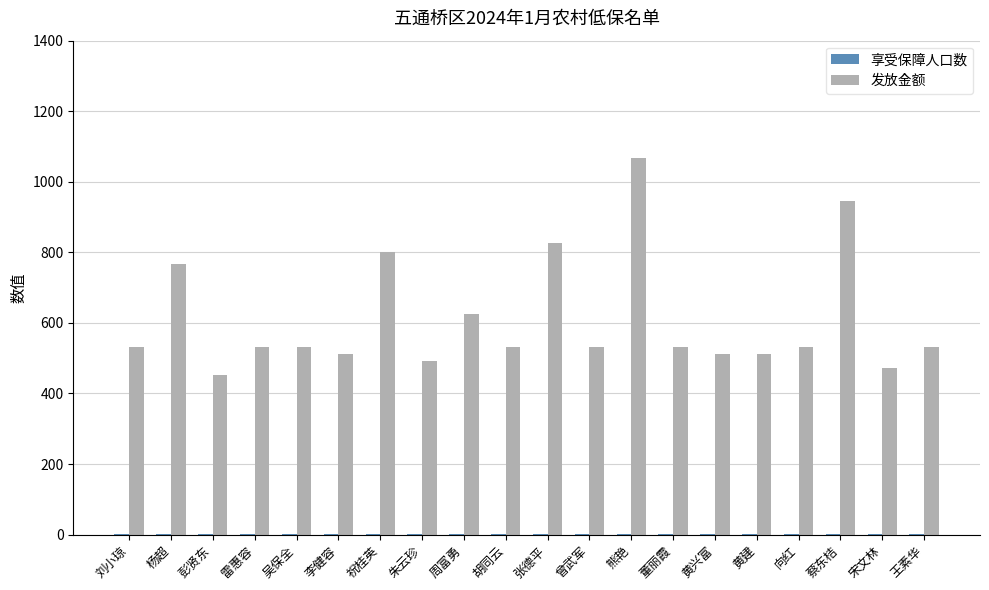

Count the number of data series in this chart.

2